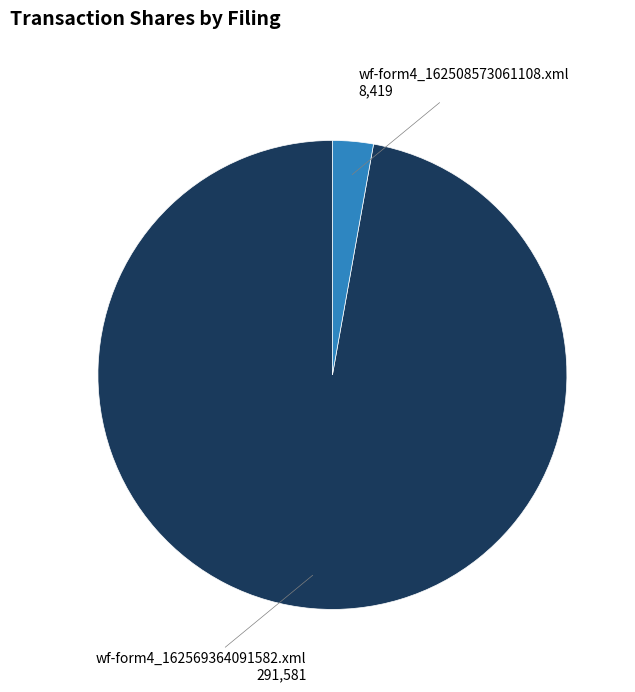

Count the number of slices in the pie.

2